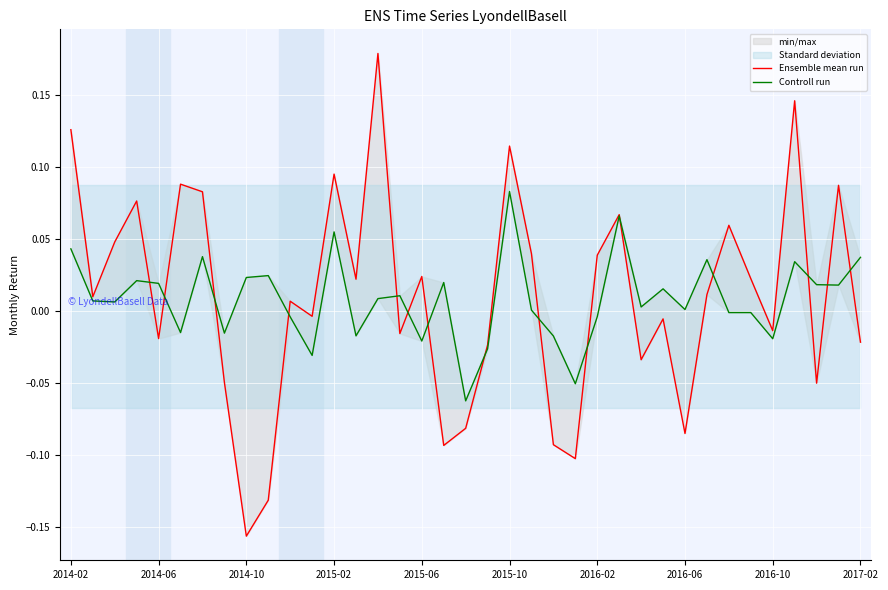

Count the number of categories in the chart.

37